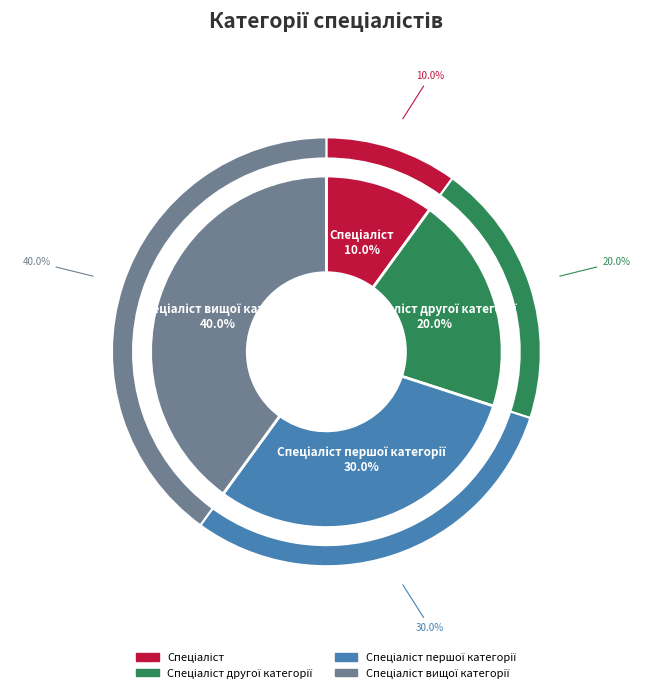

Which category has the biggest portion of the pie?

Спеціаліст вищої категорії